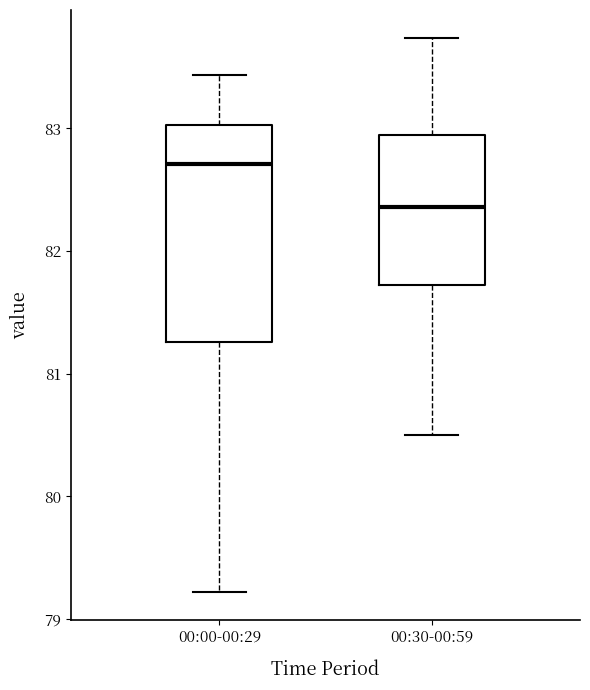

Reading left to right, transcribe this box plot: for each box, give where its median line is, the range the box spans, and where its two whiskers end, as read against the y-axis. The values are not printed on the chart, so give them approximately, as read against the axis.

00:00-00:29: median 82.7, box 81.3 to 83.0, whiskers 79.2 to 83.4
00:30-00:59: median 82.4, box 81.7 to 83.0, whiskers 80.5 to 83.7